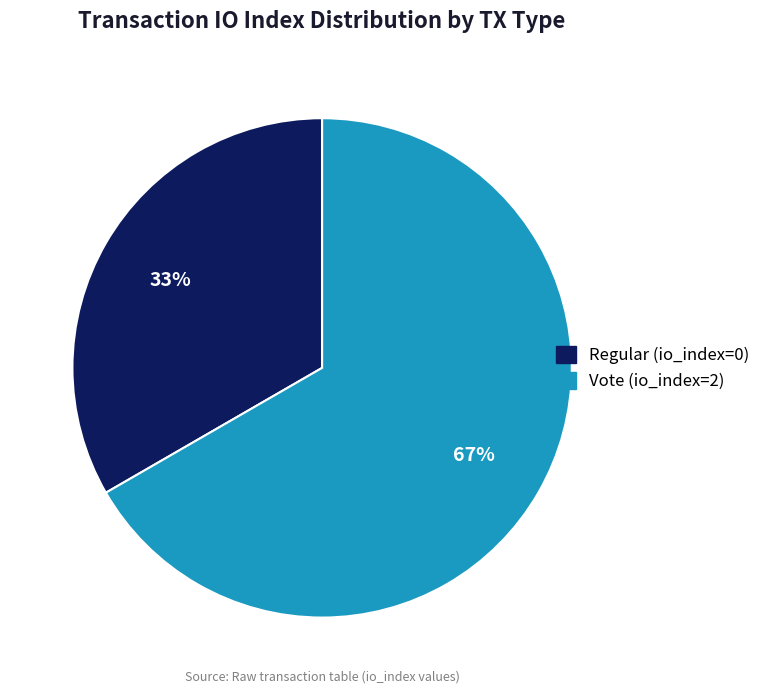

The Regular (io_index=0) slice represents 33% of the pie. True or false?

True